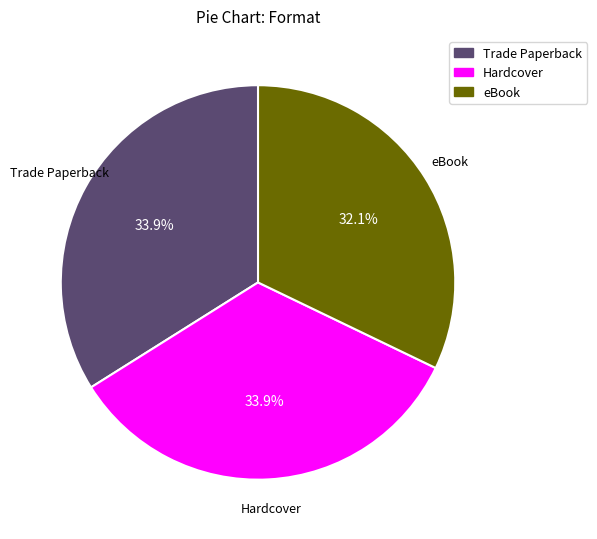

To the nearest percent, what is the combined percentage of eBook and Hardcover?

66%